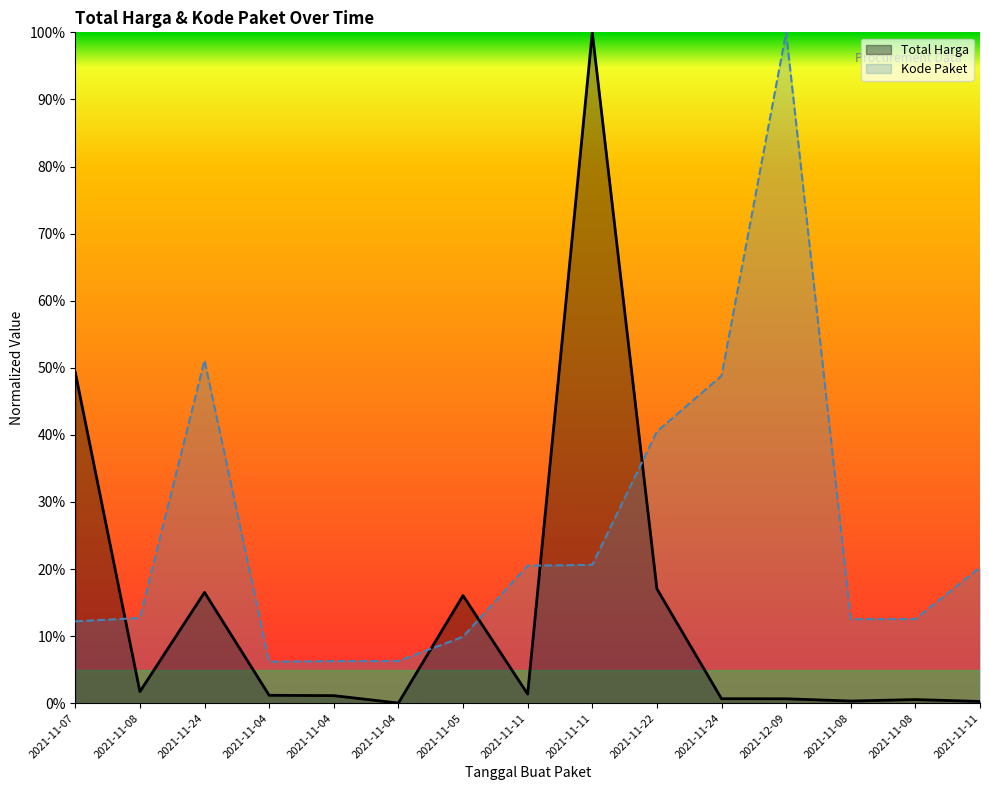

What are all the series names shown in the legend?

Total Harga, Kode Paket